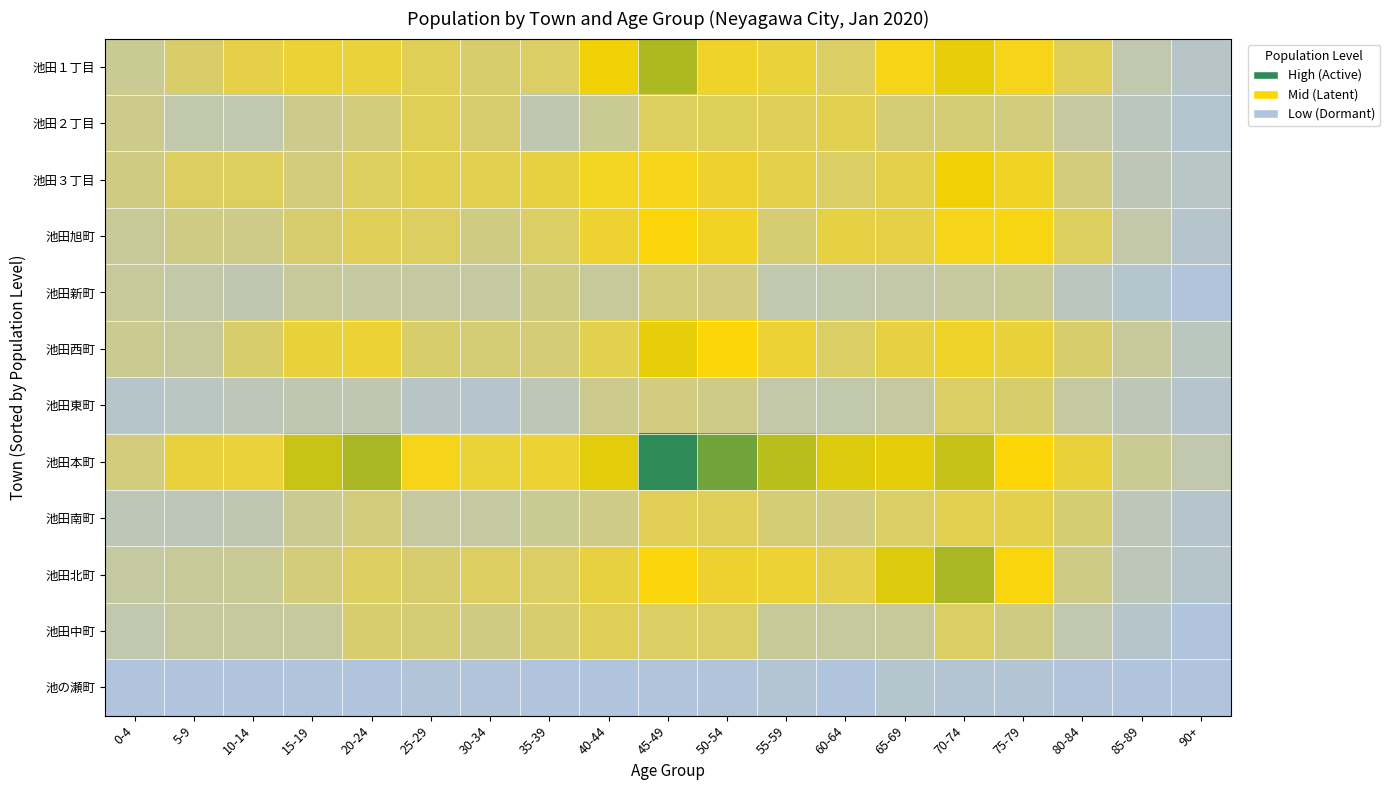

What is the difference between the highest and lowest values at 30-34?

104